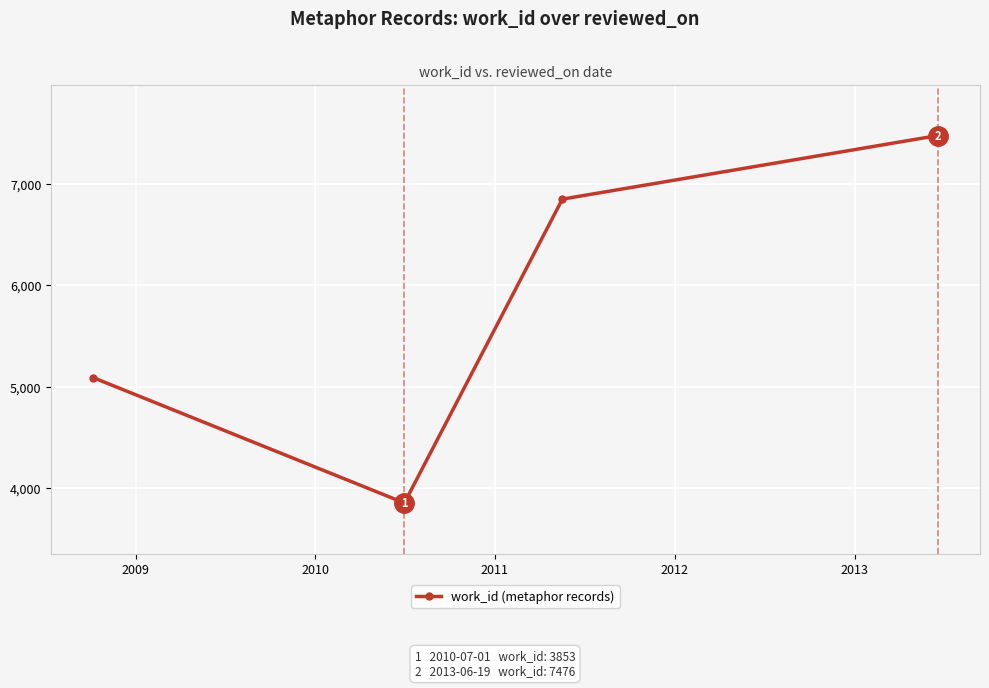

What is the value of the 1st point from the left?

5088